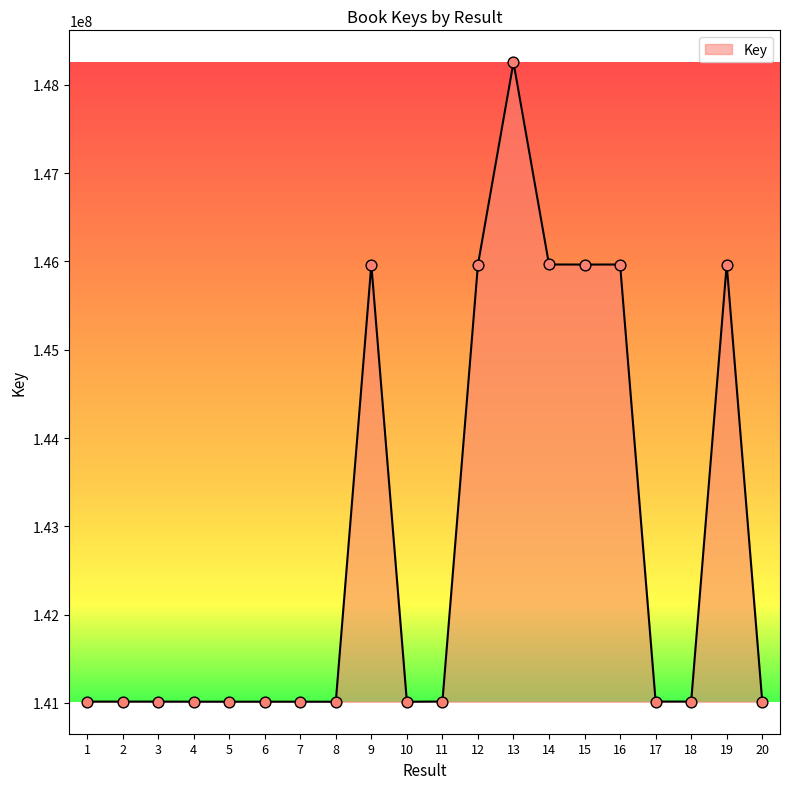

What is the ratio of the value at 7 to the value at 12?

1.0